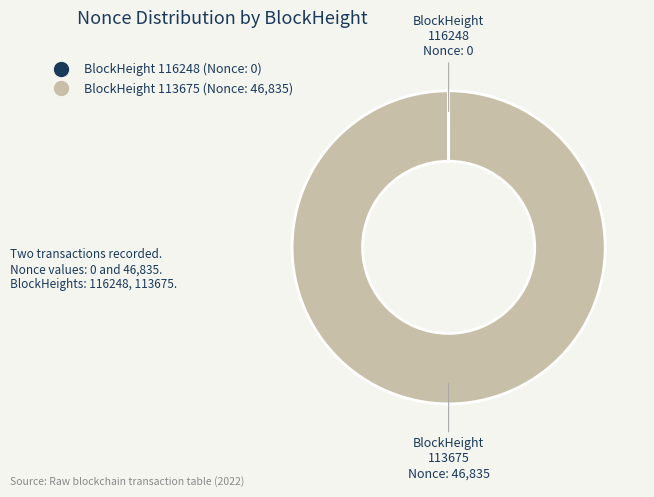

Is there a majority slice in this chart?

Yes